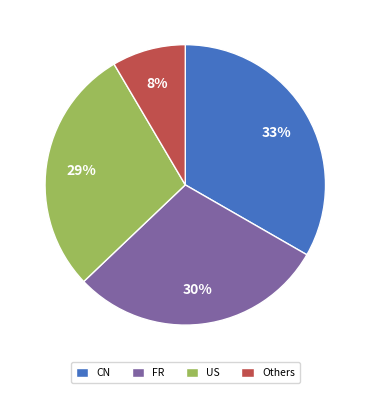

Rank the categories by value from lowest to highest.

Others, US, FR, CN